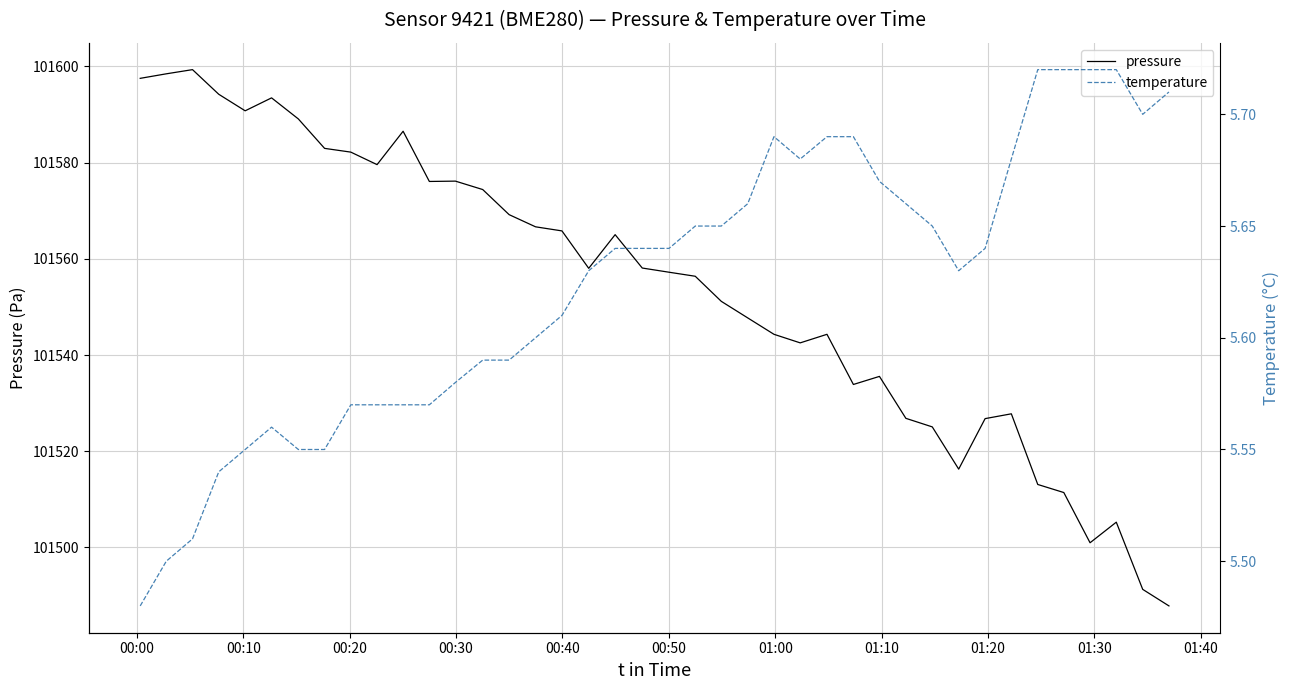

The pressure series shows 163793.1 at 25. True or false?

False